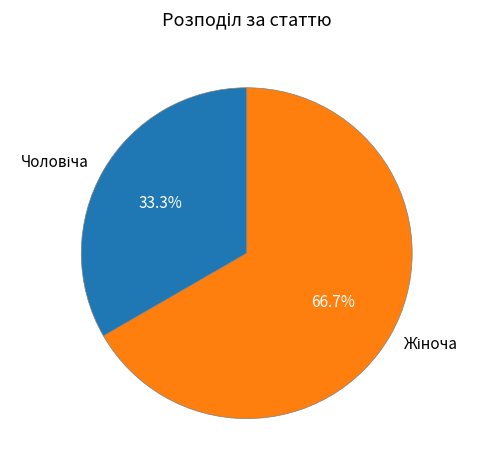

Does any single category account for the majority?

Yes